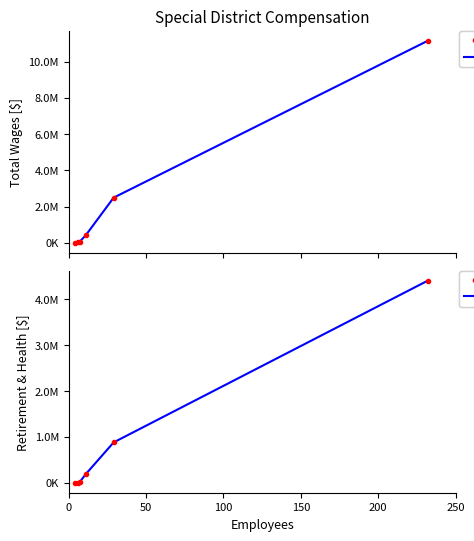

What is the sum of all Retirement (line) values?

5479018